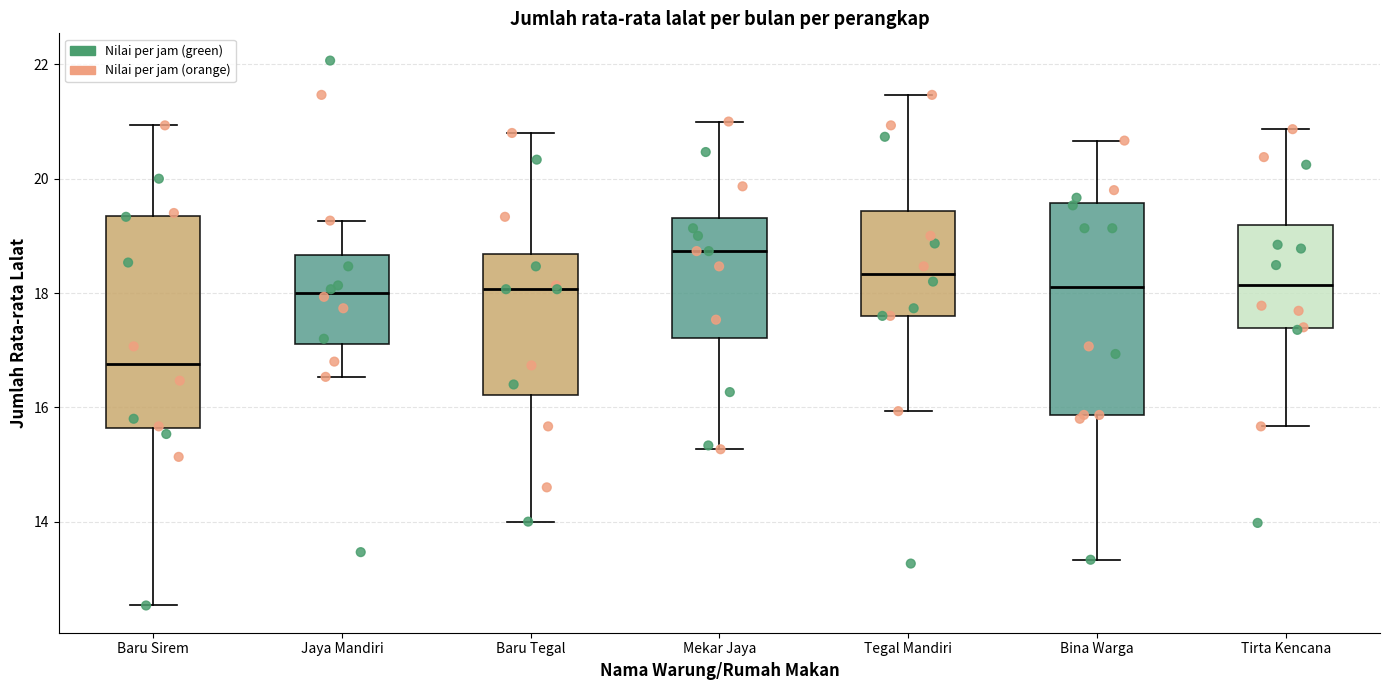

Reading left to right, read every box against the y-axis: the position of its median line, the range the box covers, and the ends of its whiskers. The values are not printed on the chart, so give them approximately, as read against the axis.

Baru Sirem: median 16.8, box 15.6 to 19.4, whiskers 12.6 to 21.0
Jaya Mandiri: median 18.0, box 17.2 to 18.6, whiskers 16.6 to 19.2
Baru Tegal: median 18.0, box 16.2 to 18.6, whiskers 14.0 to 20.8
Mekar Jaya: median 18.8, box 17.2 to 19.4, whiskers 15.2 to 21.0
Tegal Mandiri: median 18.4, box 17.6 to 19.4, whiskers 16.0 to 21.4
Bina Warga: median 18.2, box 15.8 to 19.6, whiskers 13.4 to 20.6
Tirta Kencana: median 18.2, box 17.4 to 19.2, whiskers 15.6 to 20.8